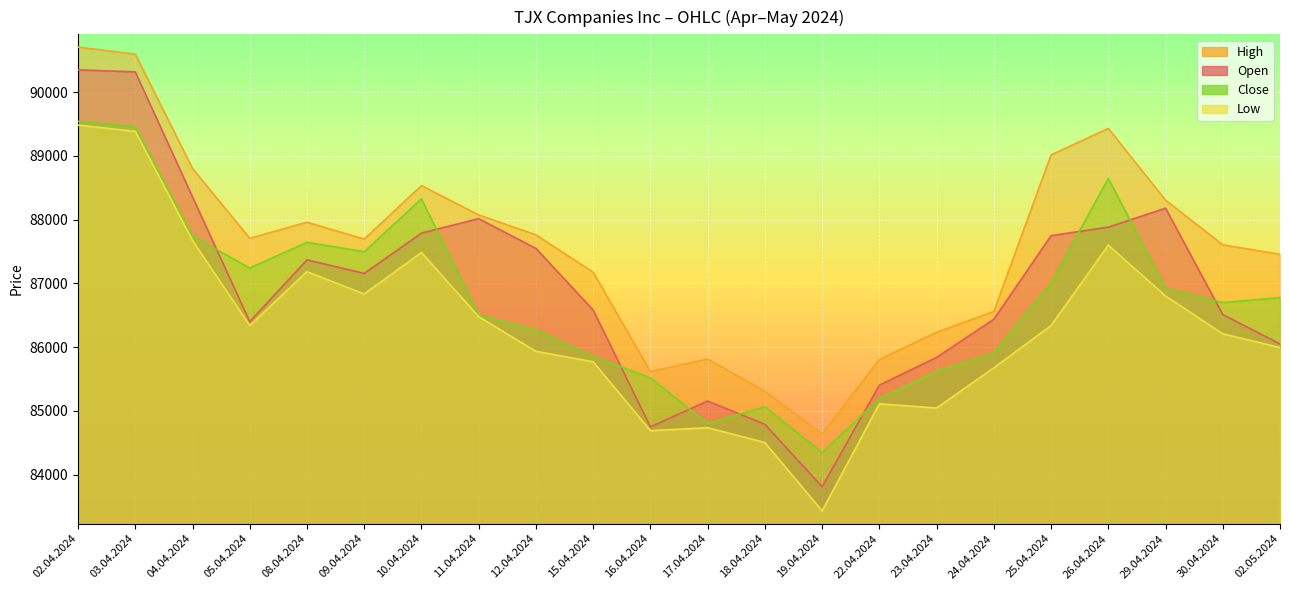

Reading right to left, list all the values displayed in this chart.

Open: 86049	86510	88179	87882	87748	86436	85838	85403	83808	84788	85154	84748	86581	87548	88015	87788	87156	87368	86399	88356	90318	90350
High: 87456	87604	88305	89431	89015	86559	86232	85806	84642	85307	85813	85615	87175	87761	88073	88534	87694	87959	87706	88802	90596	90707
Low: 85993	86208	86801	87599	86338	85674	85044	85110	83430	84502	84735	84688	85769	85933	86477	87484	86833	87183	86338	87672	89385	89482
Close: 86776	86698	86924	88647	87006	85910	85619	85189	84346	85062	84802	85516	85854	86269	86503	88325	87497	87643	87240	87742	89458	89542